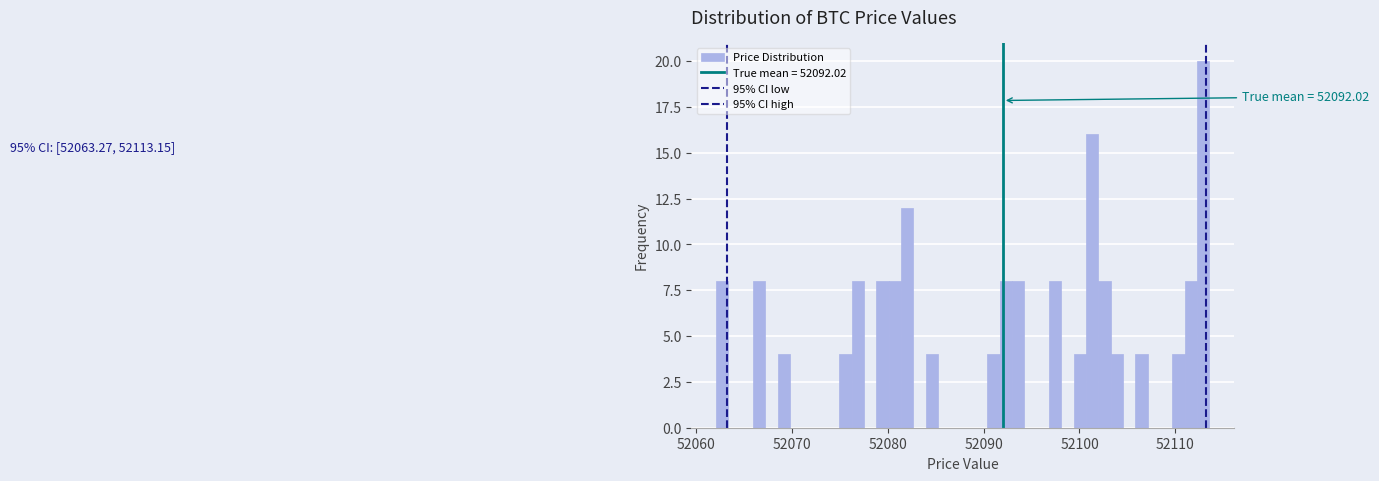

Read against the x-axis, roughly where is the centre of the tallest bar?

52113